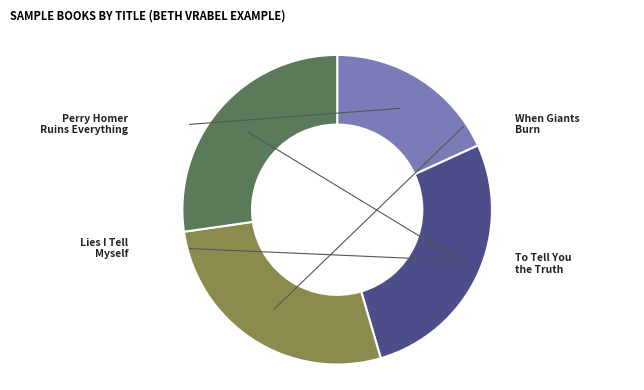

What is the largest slice in the pie chart?

When Giants Burn